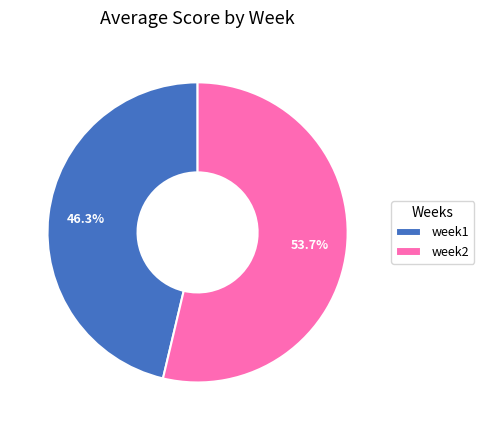

Is there any slice that represents more than half of the pie?

Yes